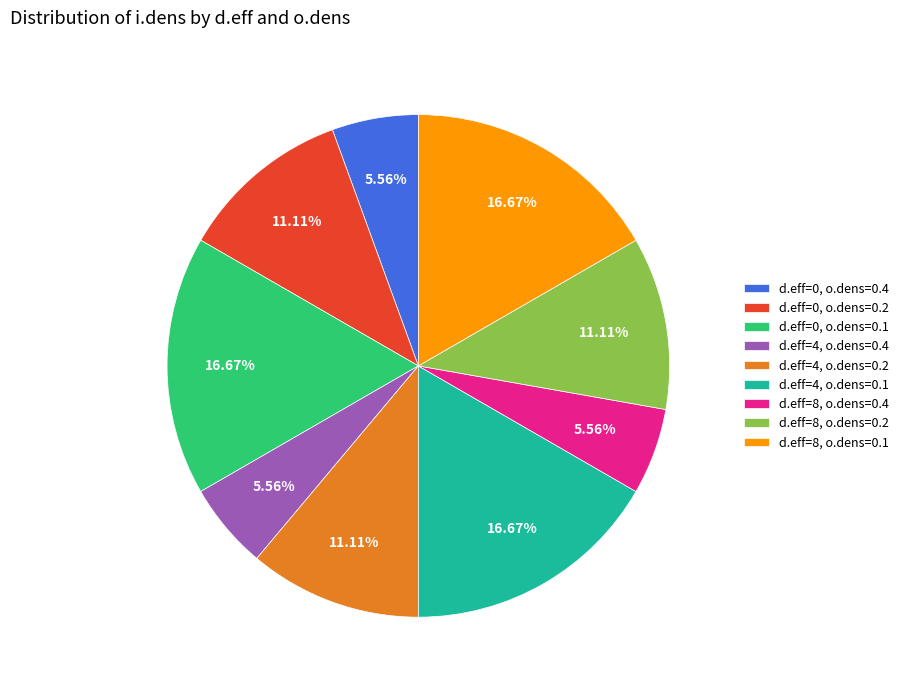

Is it true that d.eff=4, o.dens=0.1 is 3% of the pie?

False